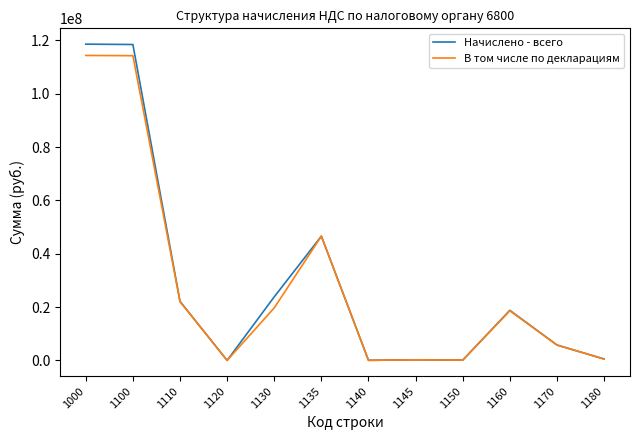

What are all the series names shown in the legend?

Начислено - всего, В том числе по декларациям